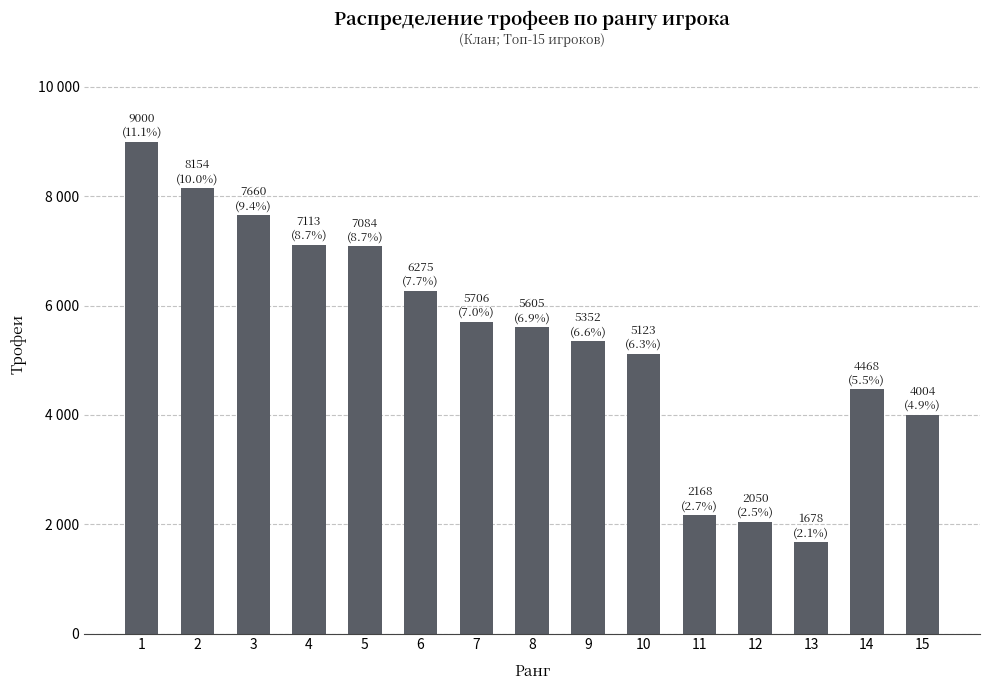

Rank the categories by value from lowest to highest.

13, 12, 11, 15, 14, 10, 9, 8, 7, 6, 5, 4, 3, 2, 1